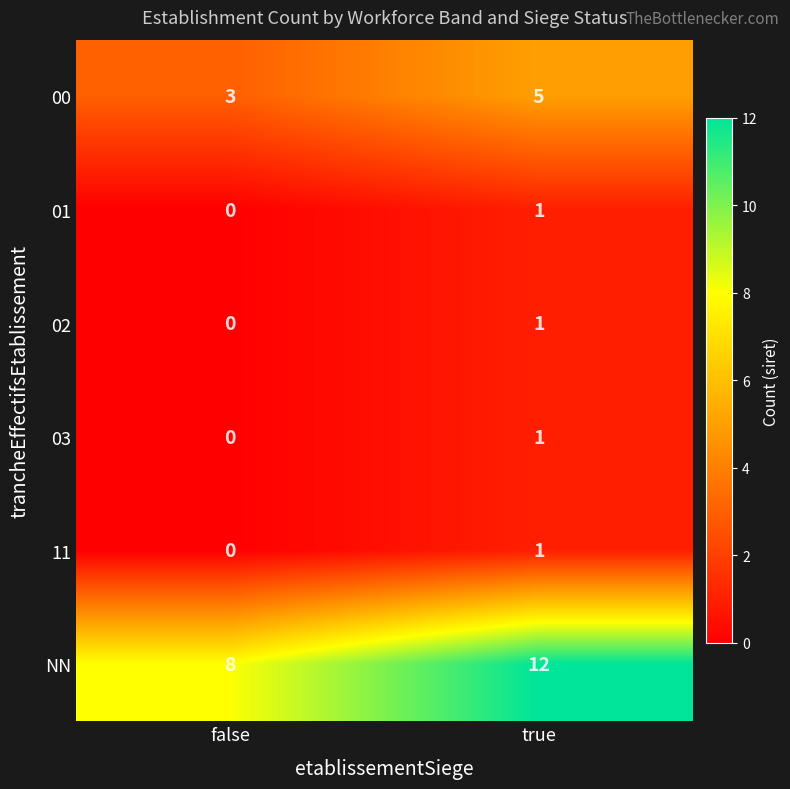

Which label corresponds to the smallest value in the chart?

false